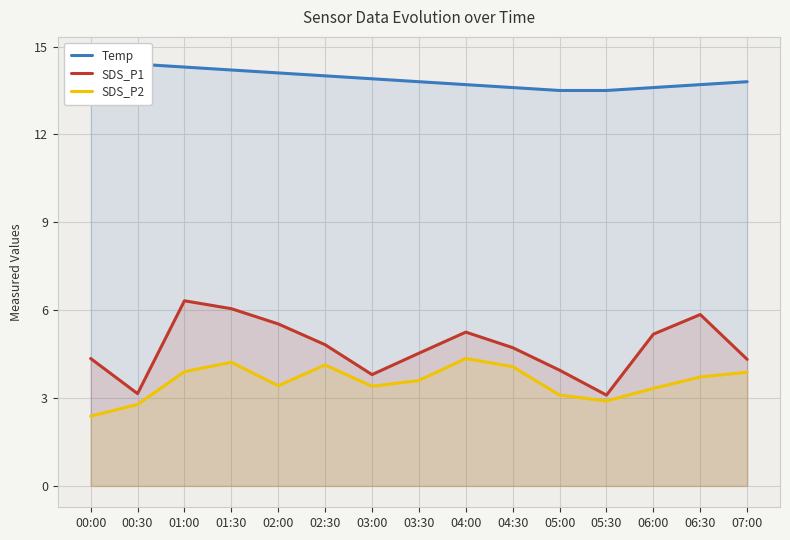

In SDS_P1, how many points are higher than both neighbors (excluding endpoints)?

3